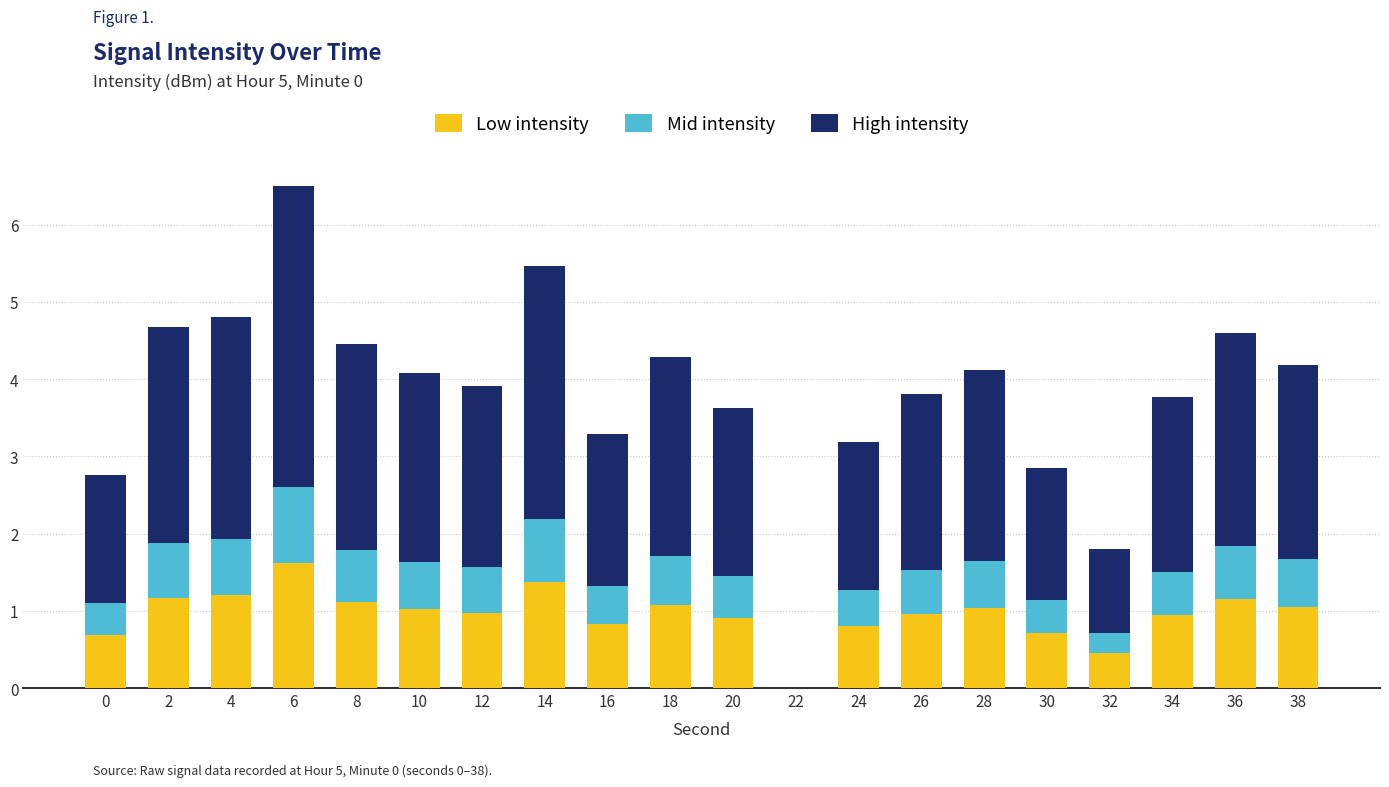

Read the Low intensity value at 34.

0.9